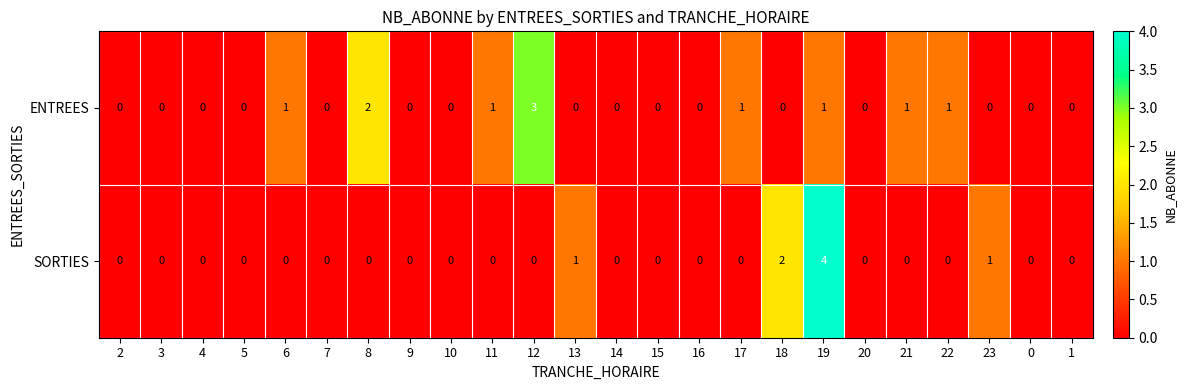

Rank the series by their average value, from highest to lowest.

ENTREES, SORTIES